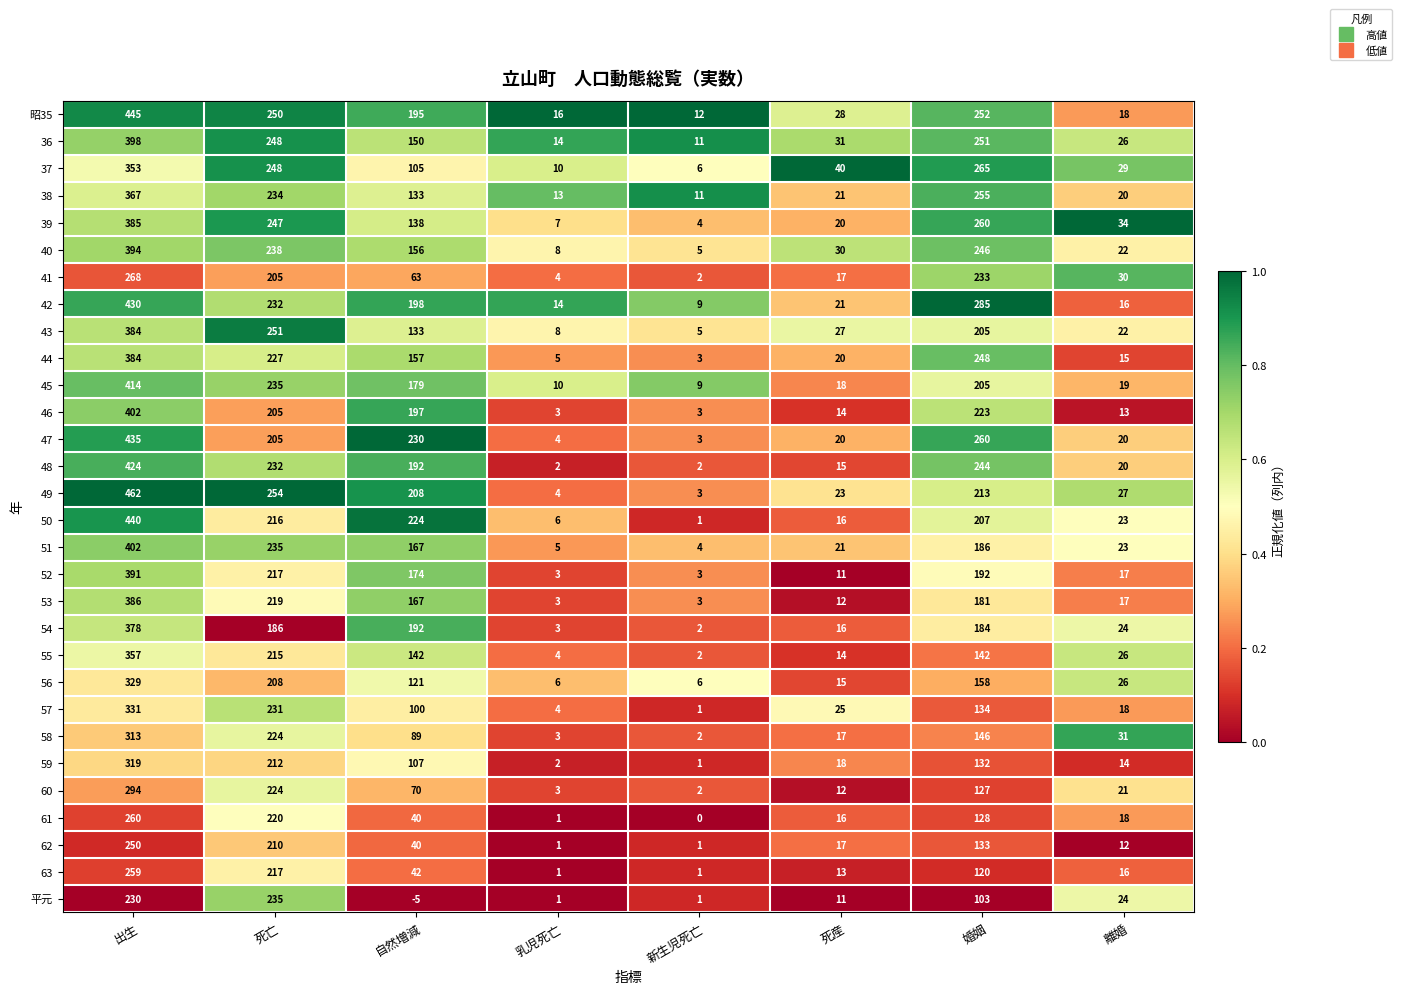

Which series has the largest total across all categories?

昭35